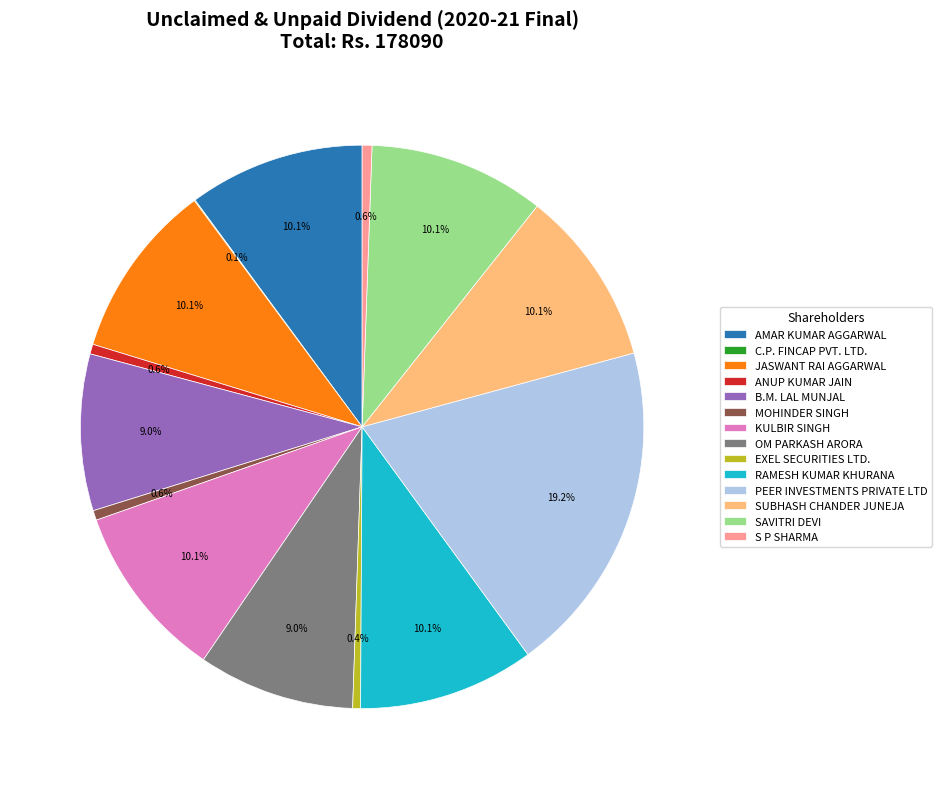

Is AMAR KUMAR AGGARWAL the majority of the pie?

No